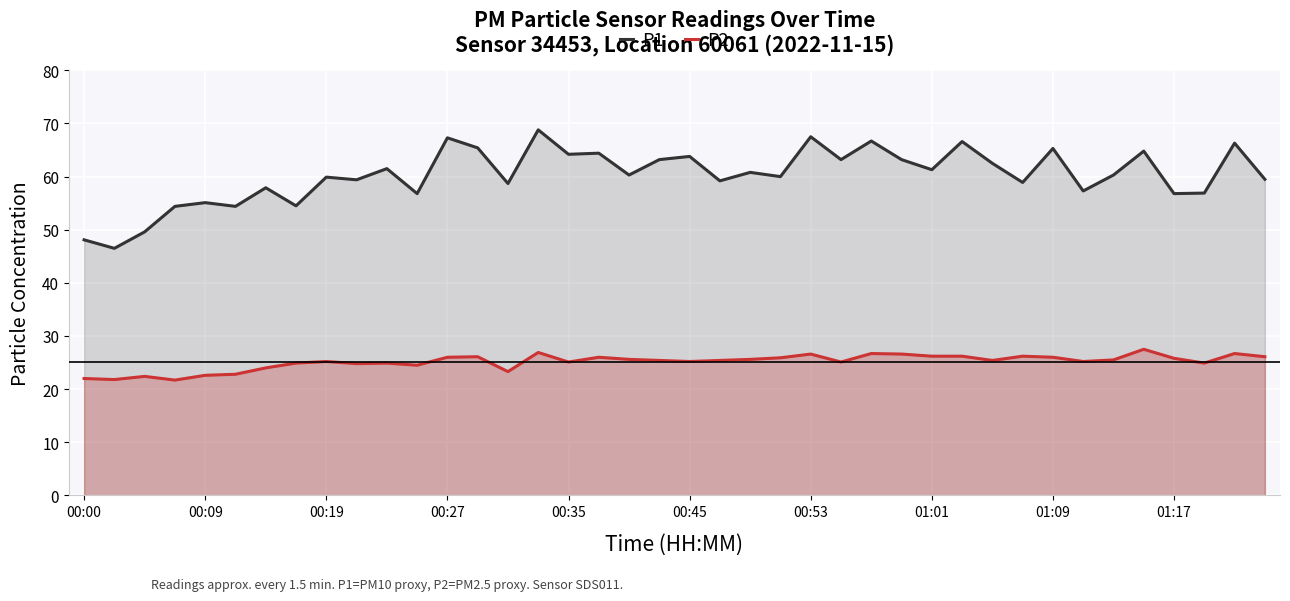

What is the maximum value shown in the chart?

68.8